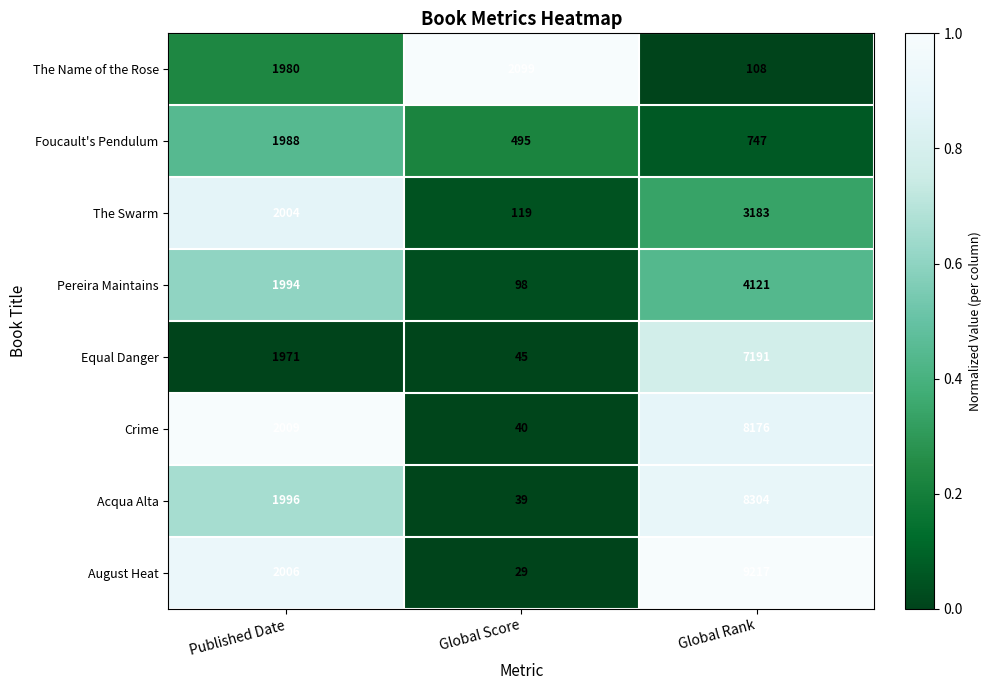

What is the total value across all series at Published Date?

15948